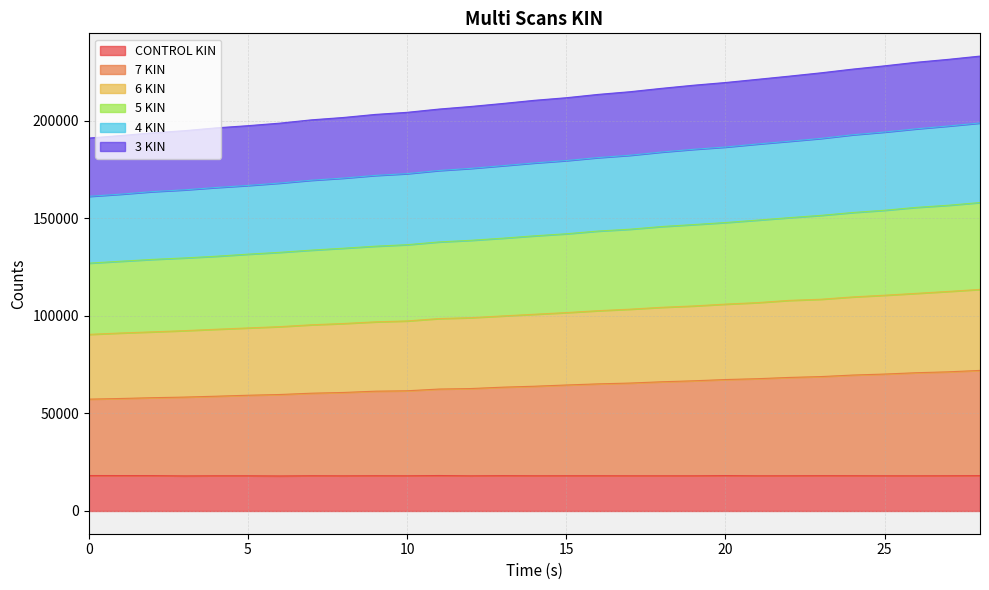

Is it true that CONTROL KIN equals 18038.8 at 18?

True